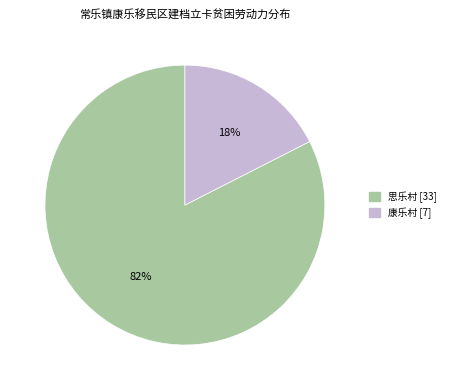

The 思乐村 slice represents 89% of the pie. True or false?

False